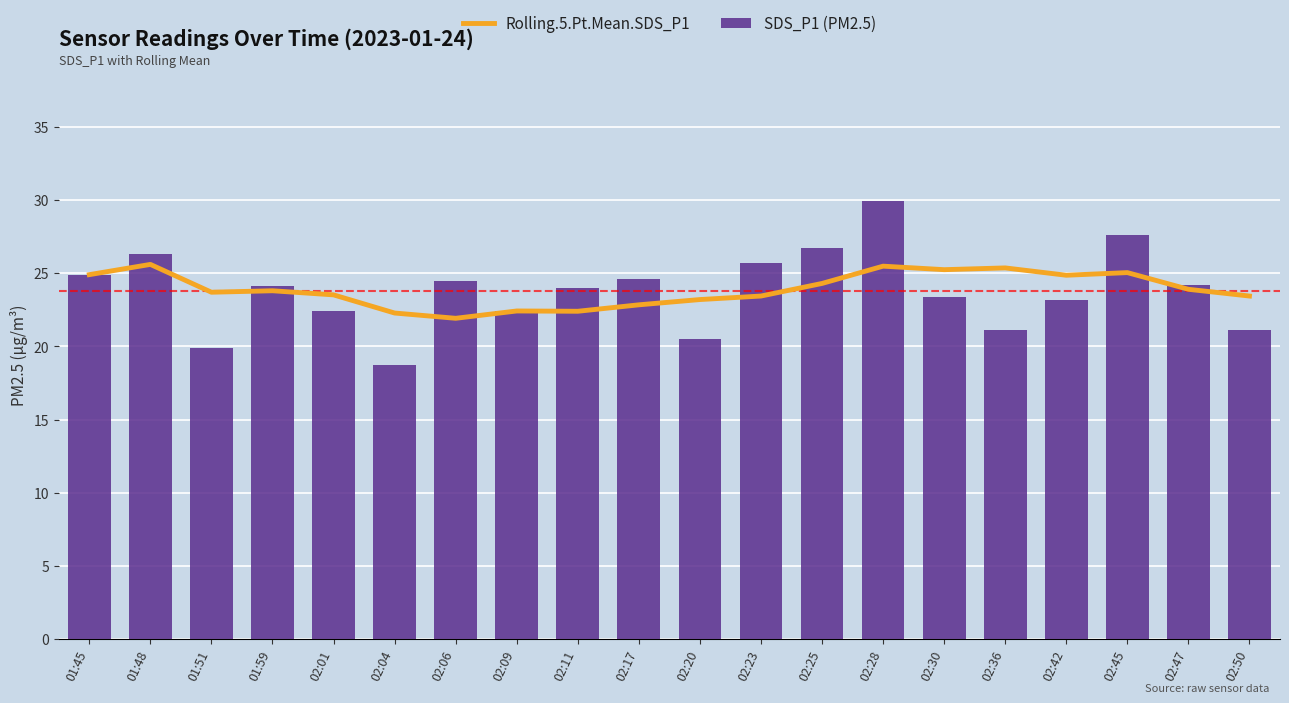

What is the total value across all series at 02:47?

48.1